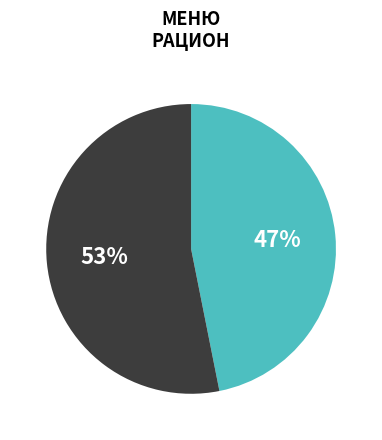

To the nearest percent, what is the average slice percentage?

50%